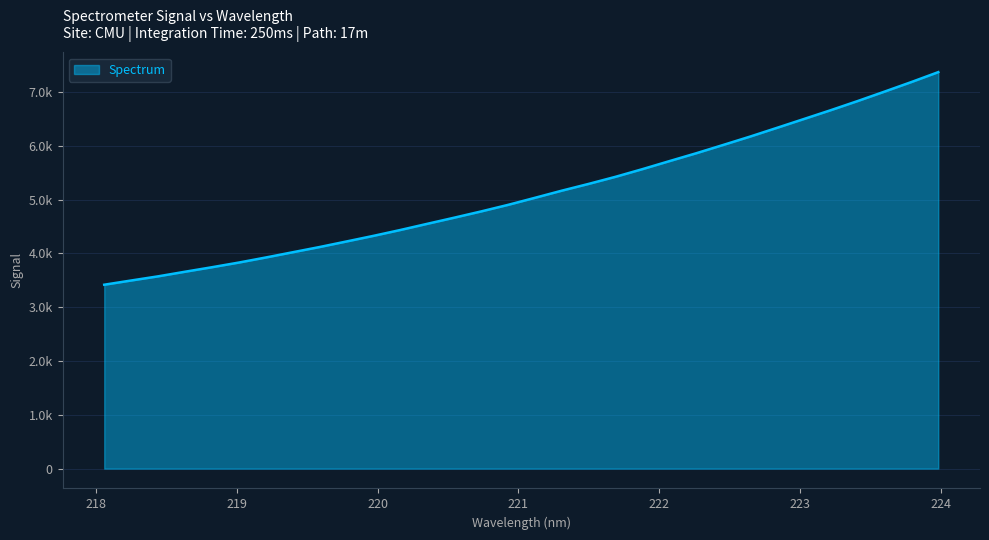

At which label is the value closest to 5392?

221.6902